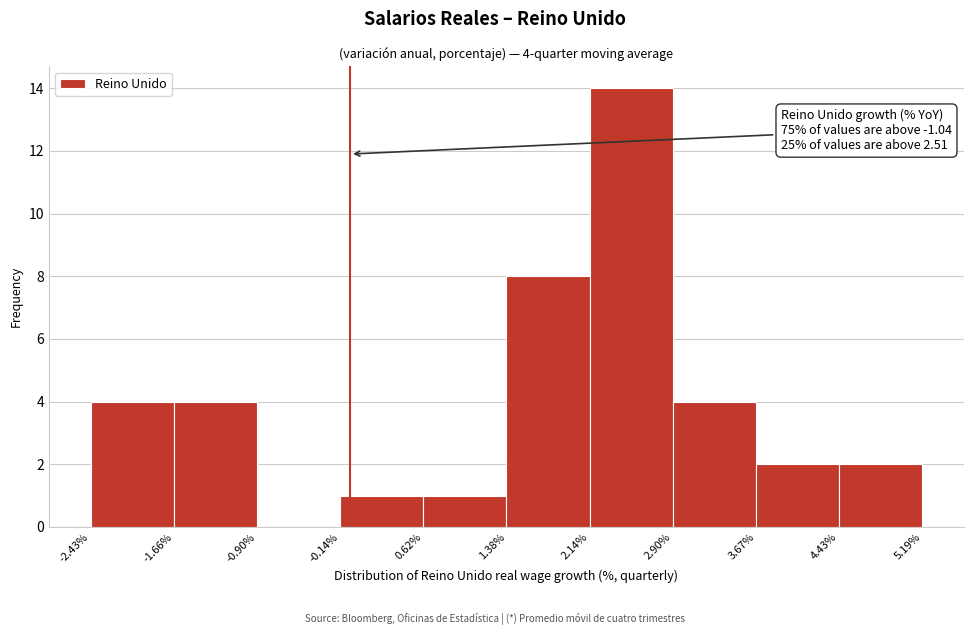

Which range on the x-axis has the tallest bar?

2.14% to 2.90%